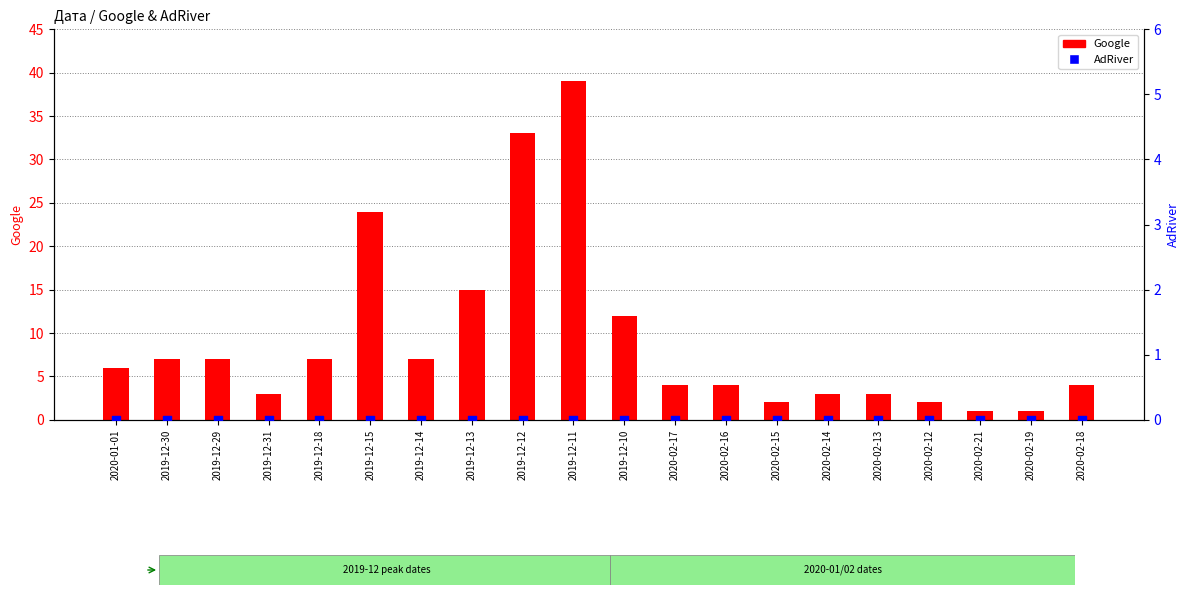

Is the value of AdRiver at 2020-02-19 greater than the value of Google at 2020-02-14?

No